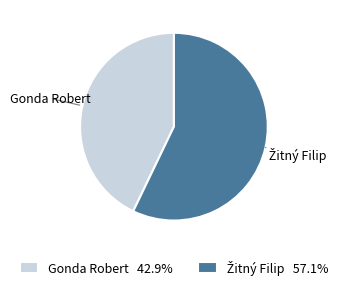

Is there any slice that represents more than half of the pie?

Yes